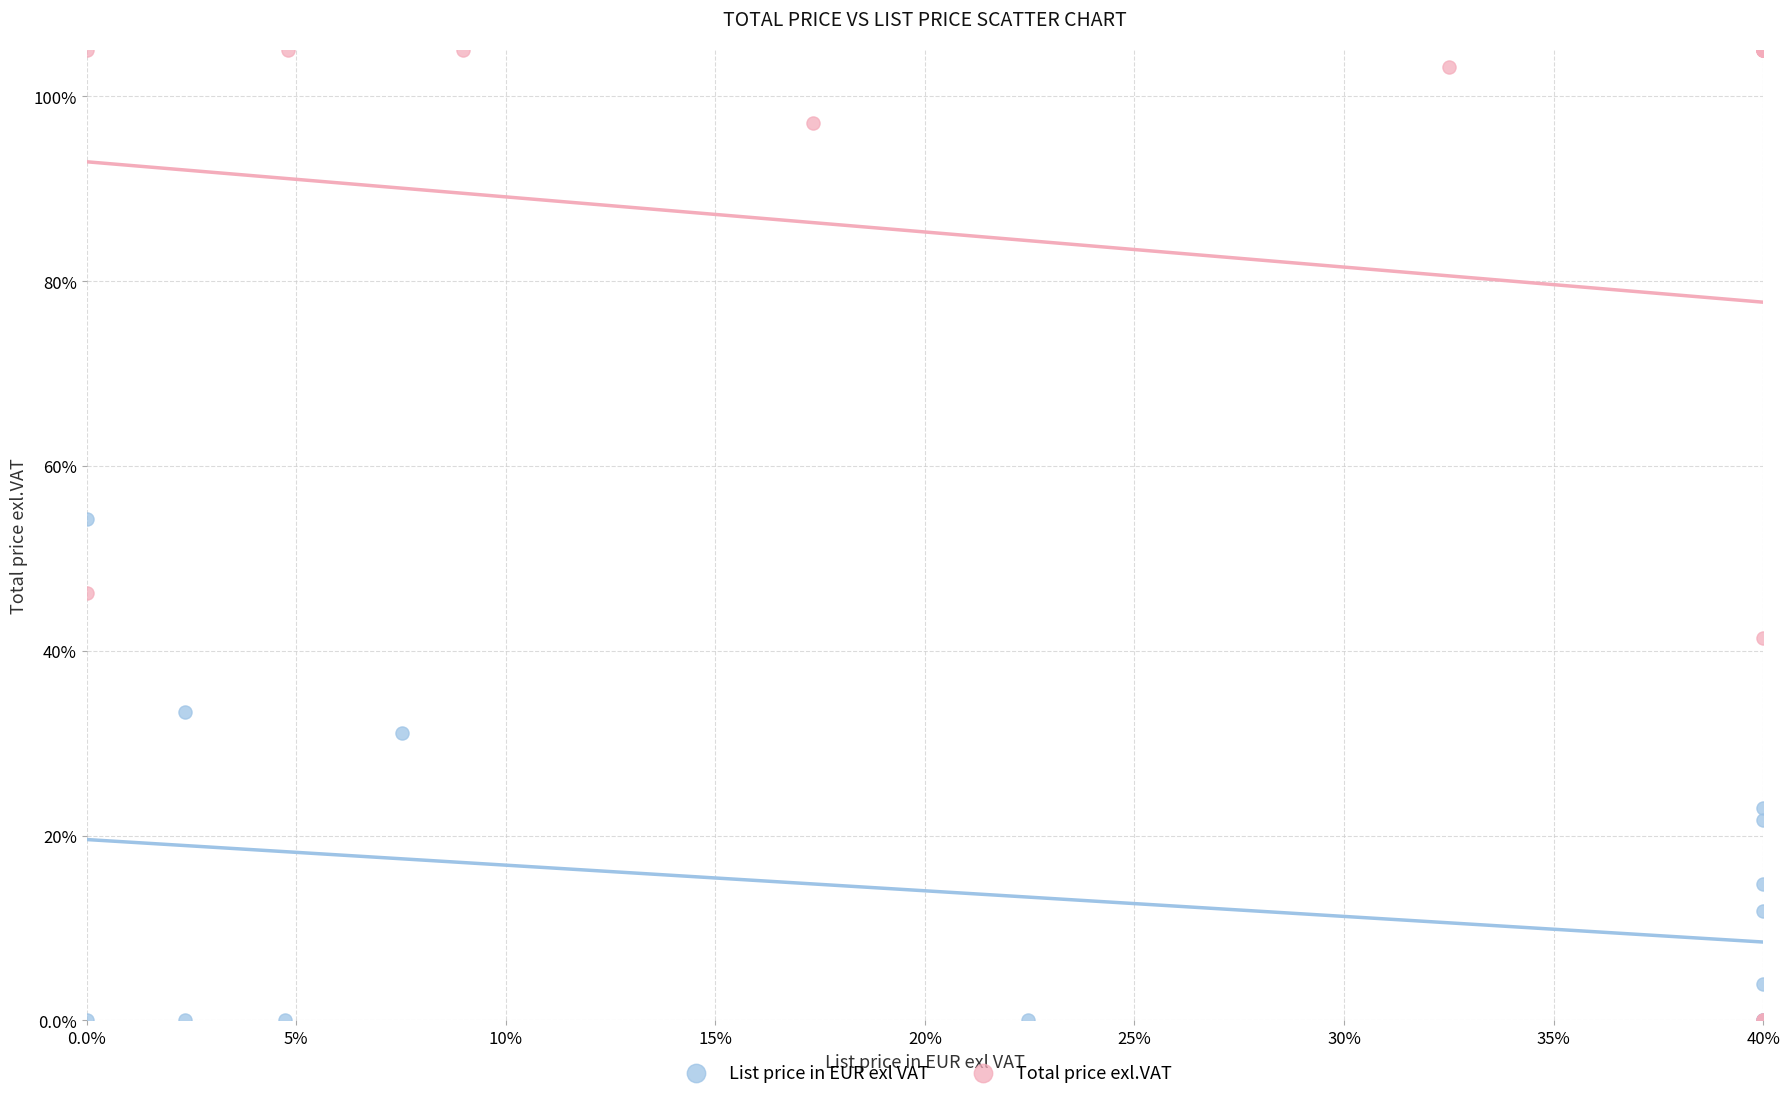

What are all the series names shown in the legend?

List price in EUR exl VAT, Total price exl.VAT